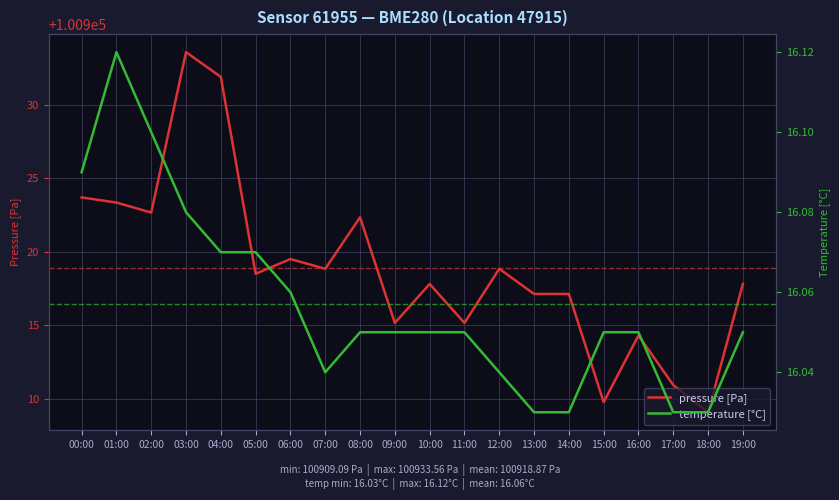

What is the label of the 18th point from the left?

17:00